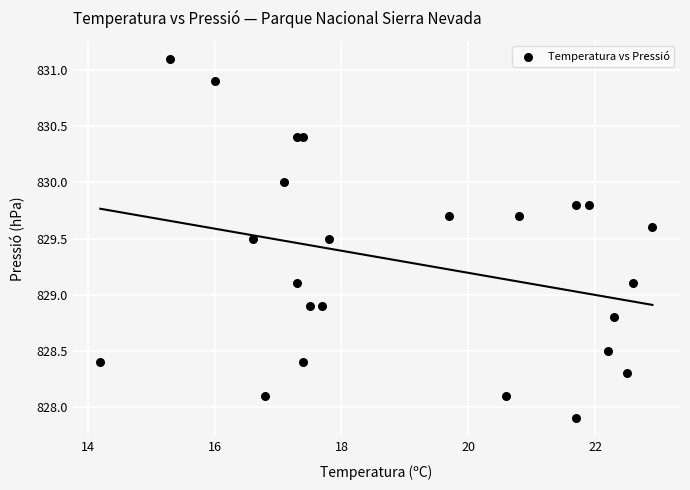

What is the range of Y values (max minus min)?

3.2